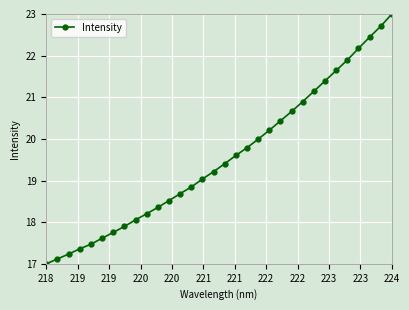

What is the greatest value displayed?

23.0